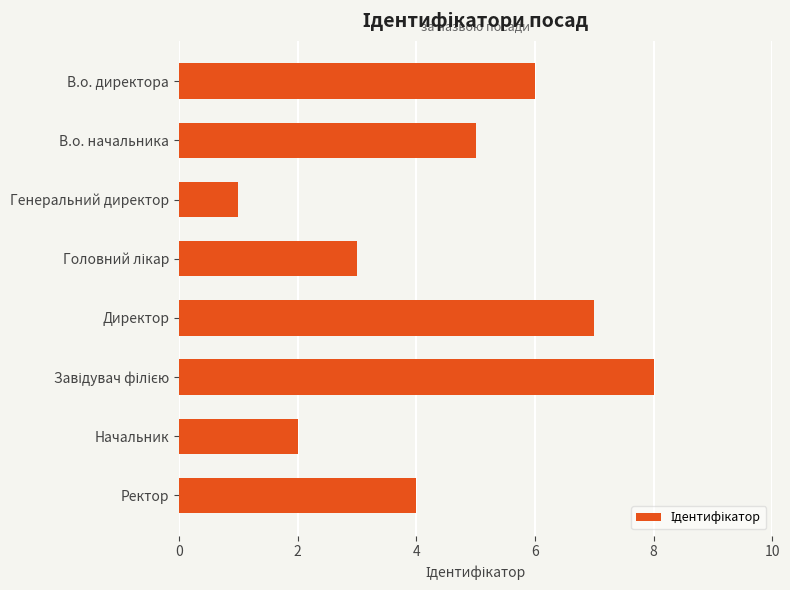

What position from the bottom is В.о. директора?

8